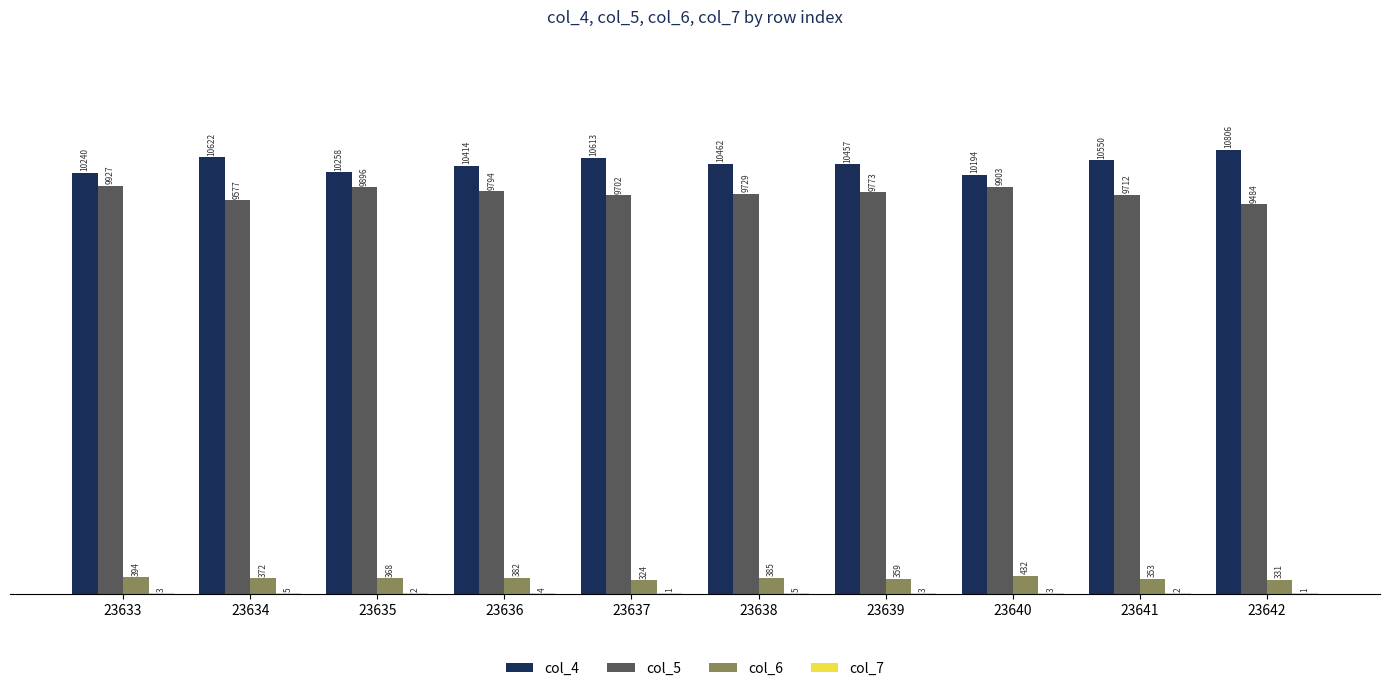

Where is col_4 nearest to the value 10500?

23638